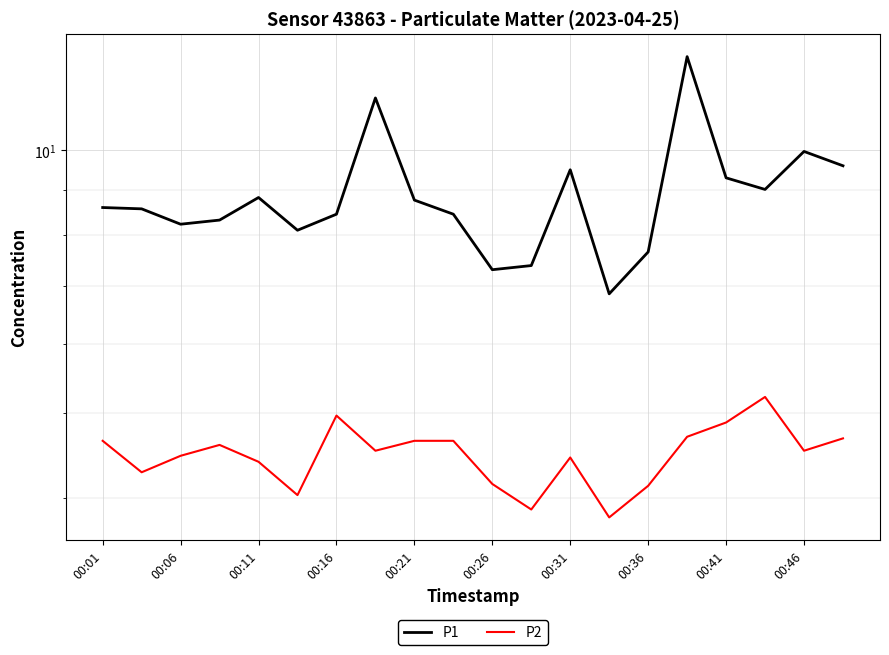

The P2 series shows 2.0 at 00:31. True or false?

False